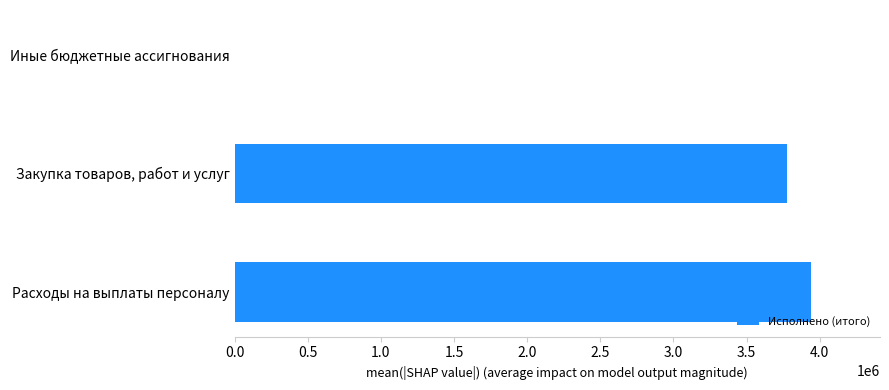

Between Иные бюджетные ассигнования and Закупка товаров, работ и услуг, which is larger?

Закупка товаров, работ и услуг